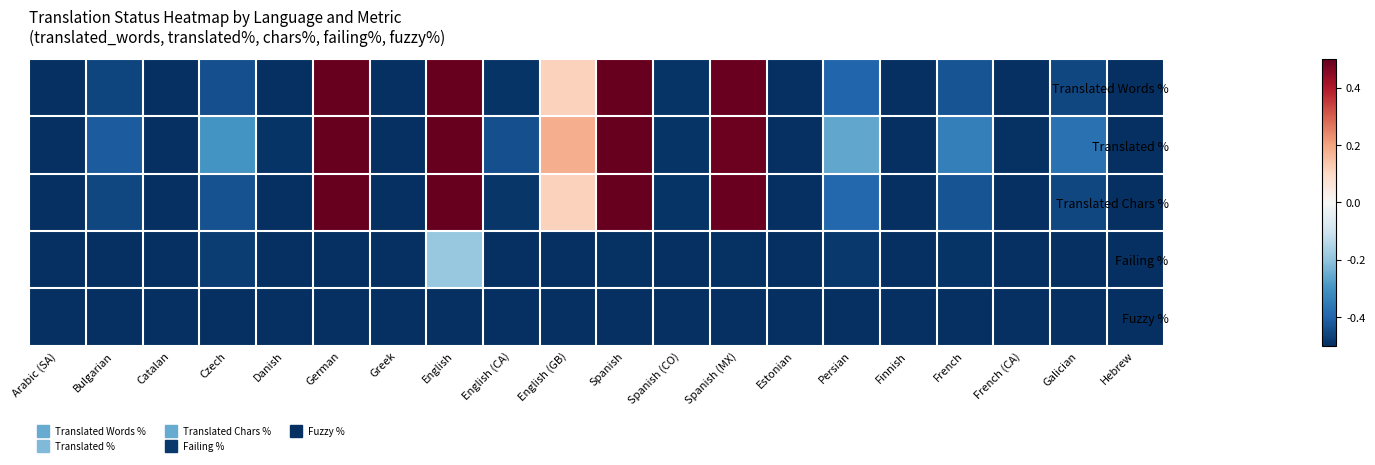

What is the total value across all series at Greek?

-2.5